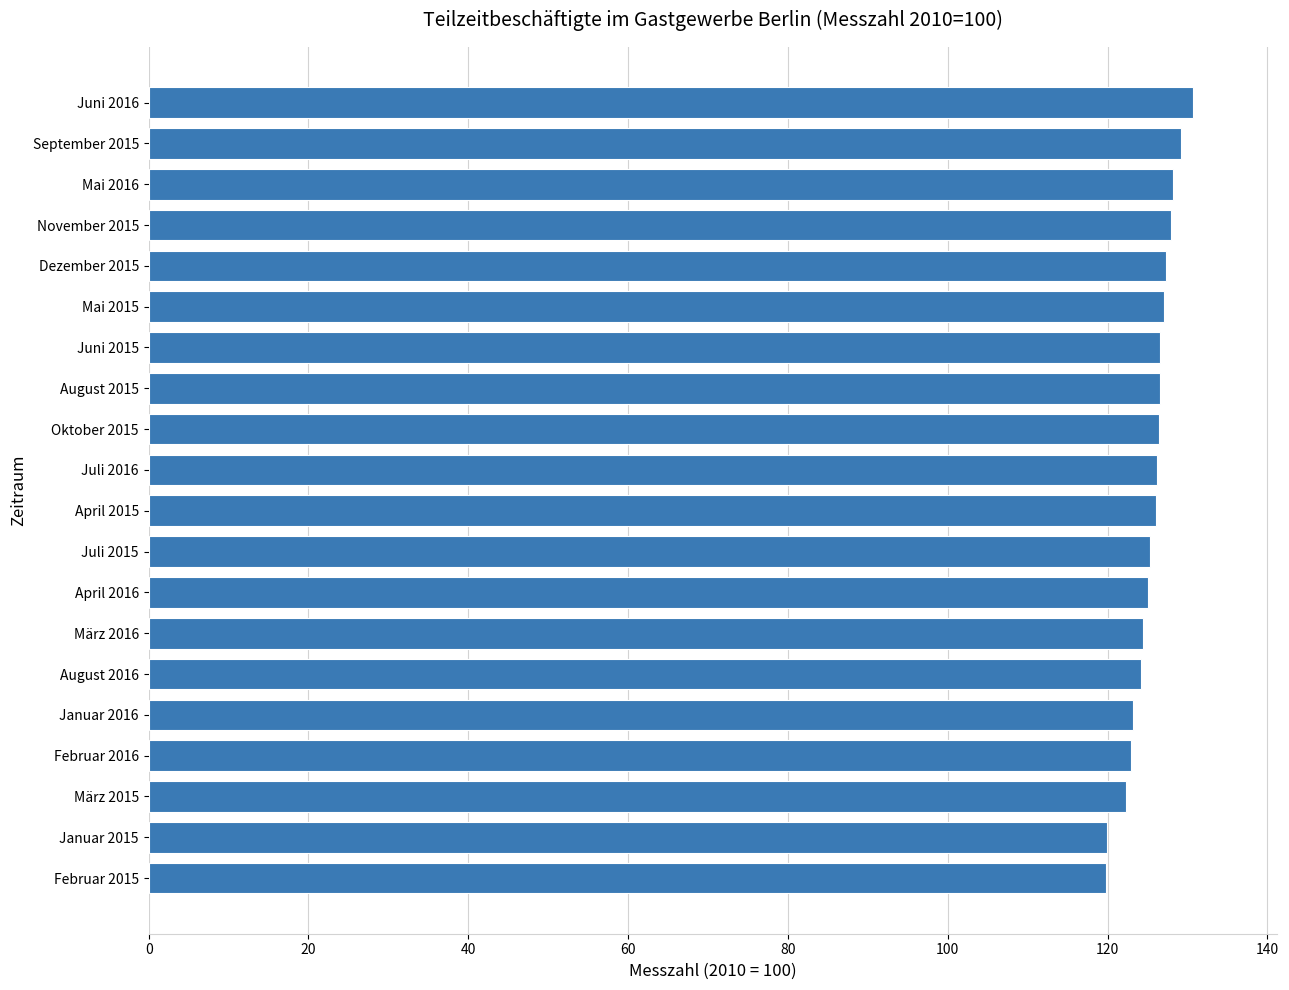

Which label corresponds to the largest value in the chart?

Juni 2016